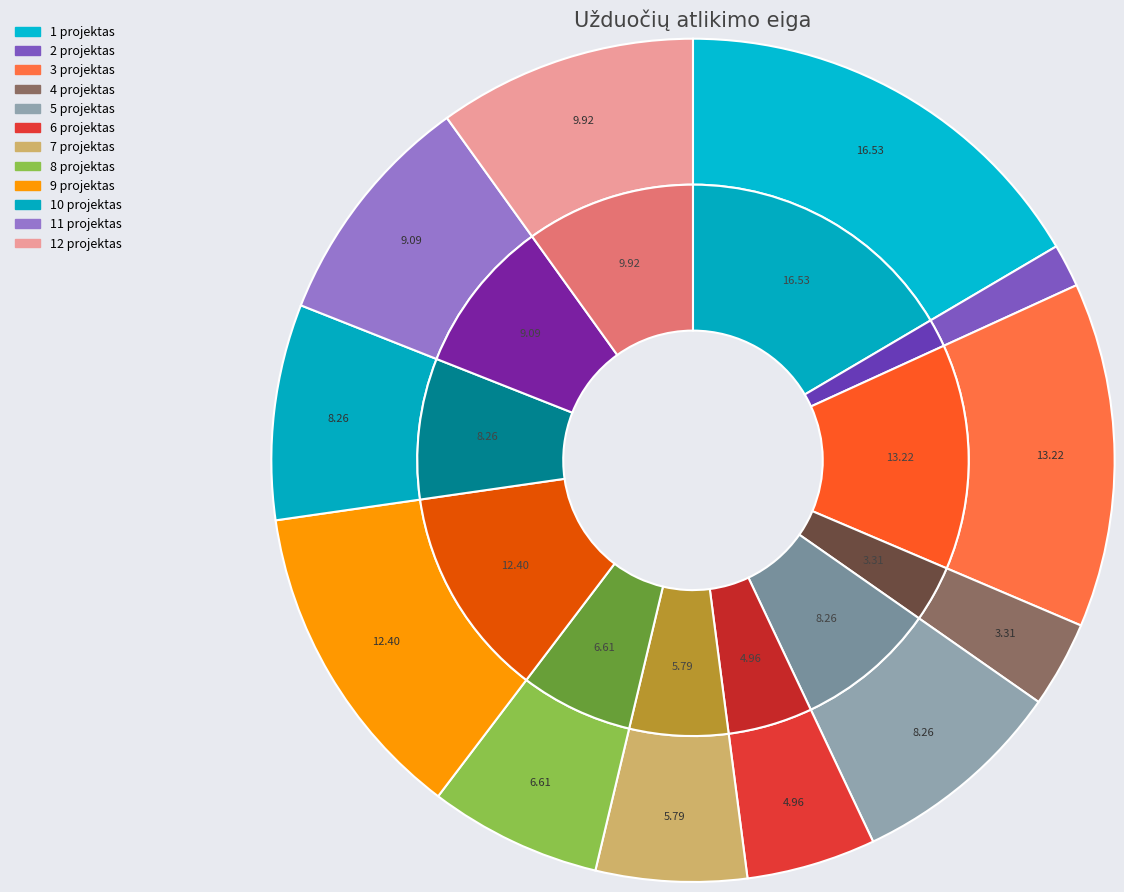

Approximately how many times larger is the value at 4 projektas compared to 1 projektas?

0.2